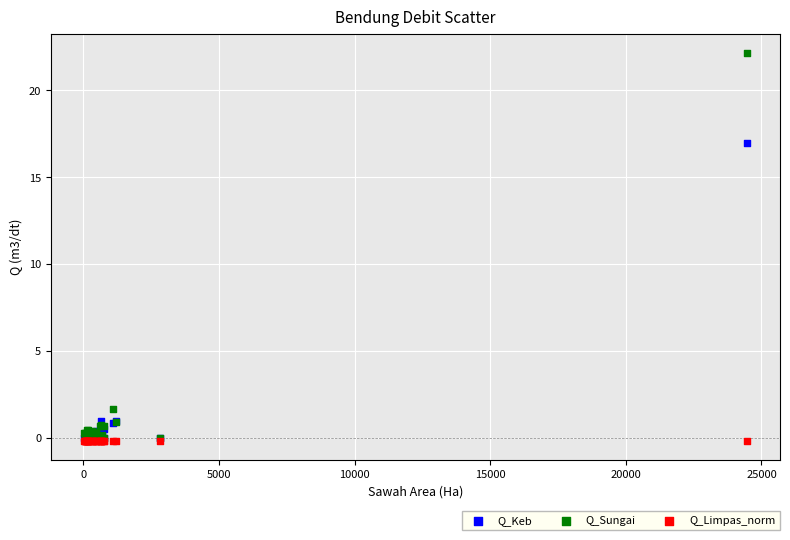

In the Q_Keb series, what Y value is closest to 8?

1.0